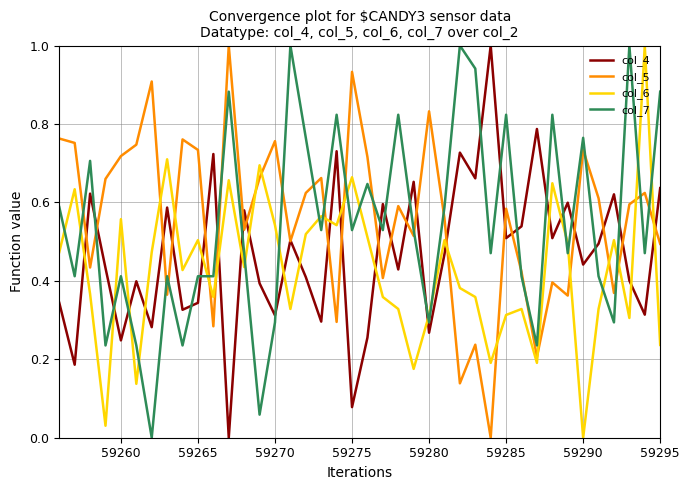

How many values in col_6 are above zero?

39